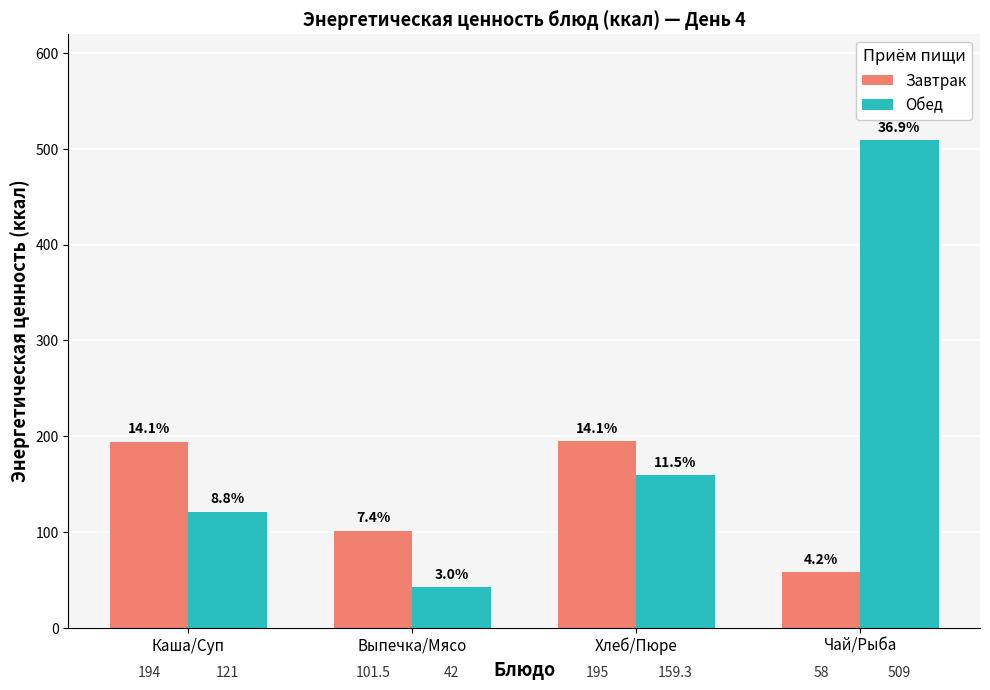

Reading left to right, transcribe all the data shown in this chart.

Завтрак: 194.0	101.5	195.0	58.0
Обед: 121.0	42.0	159.3	509.0